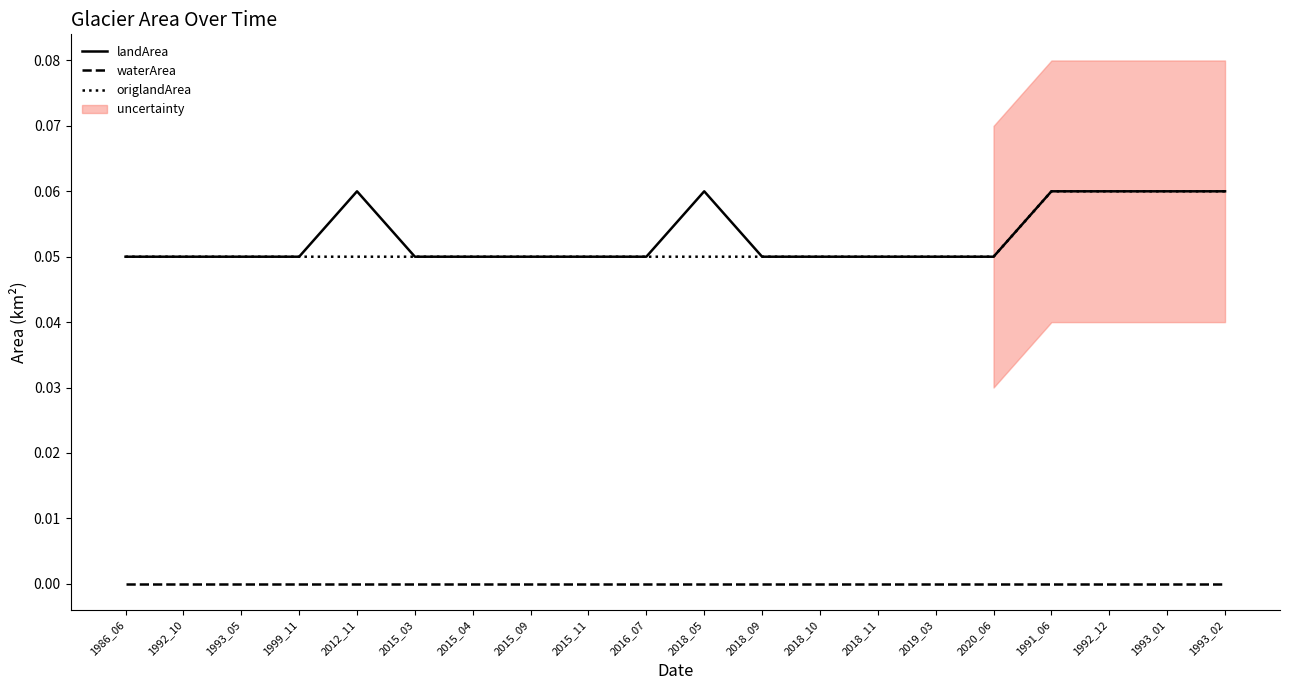

Is this an area chart (filled region under the line)?

No